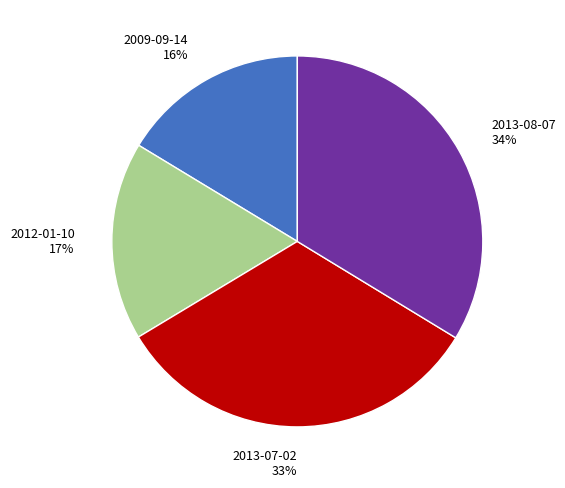

Which slice is the largest?

2013-08-07